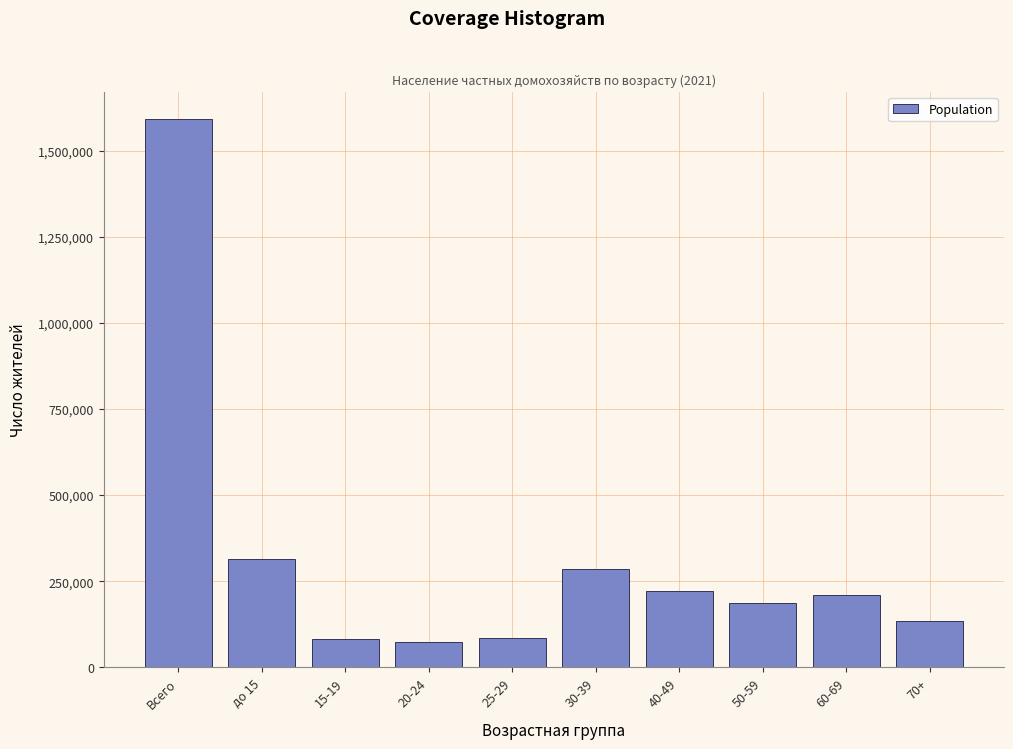

Is it true that the value at 25-29 is 84567?

True